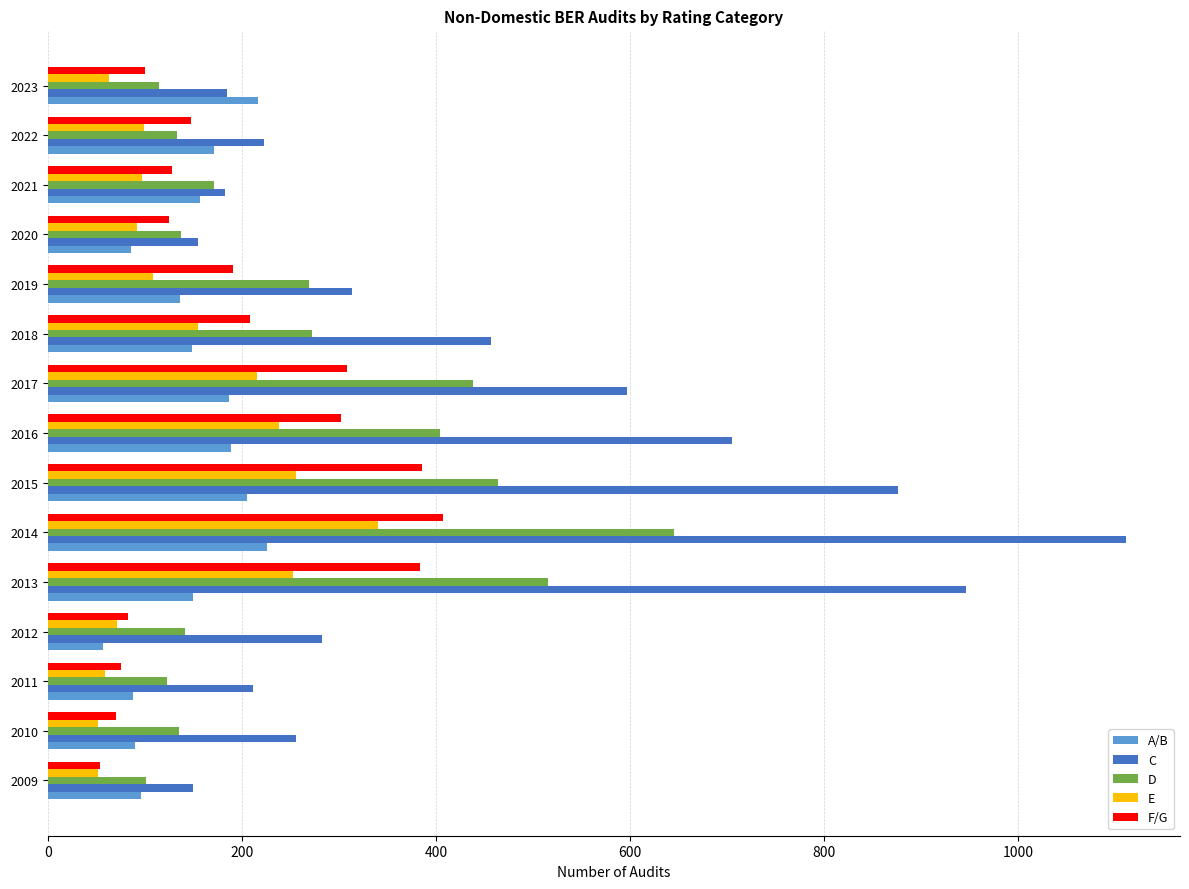

What is the difference between the maximum and minimum values in the C series?

961